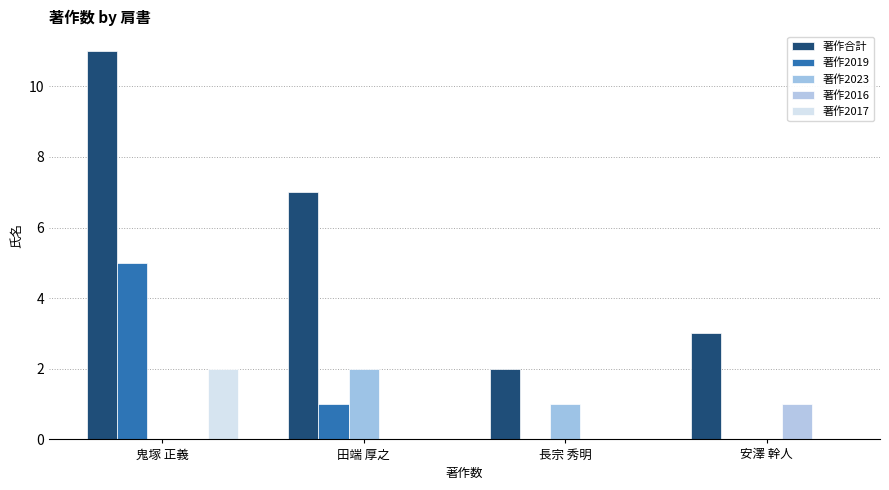

Does the chart contain stacked bars?

No